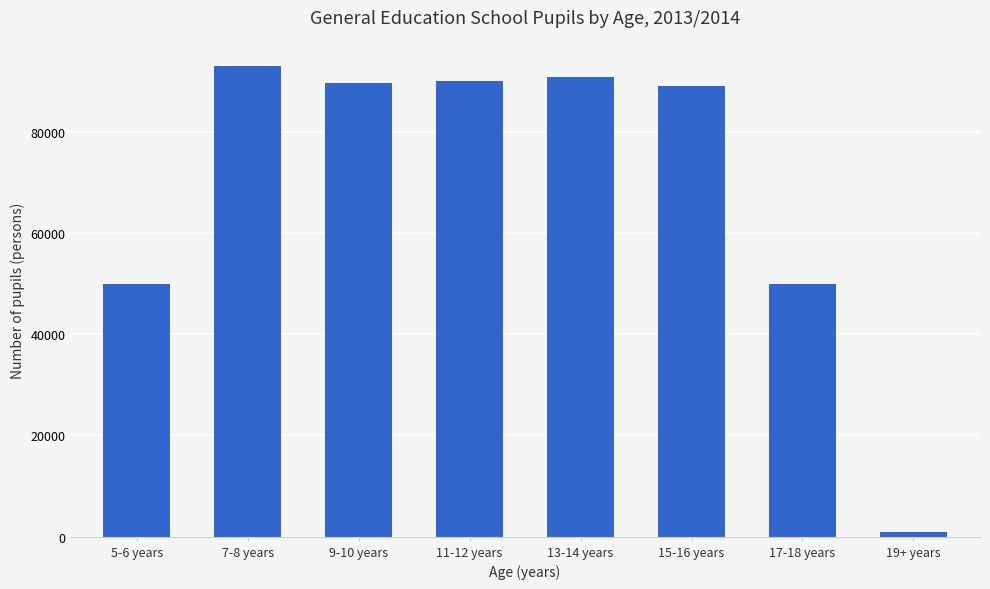

What is the maximum value shown in the chart?

92938